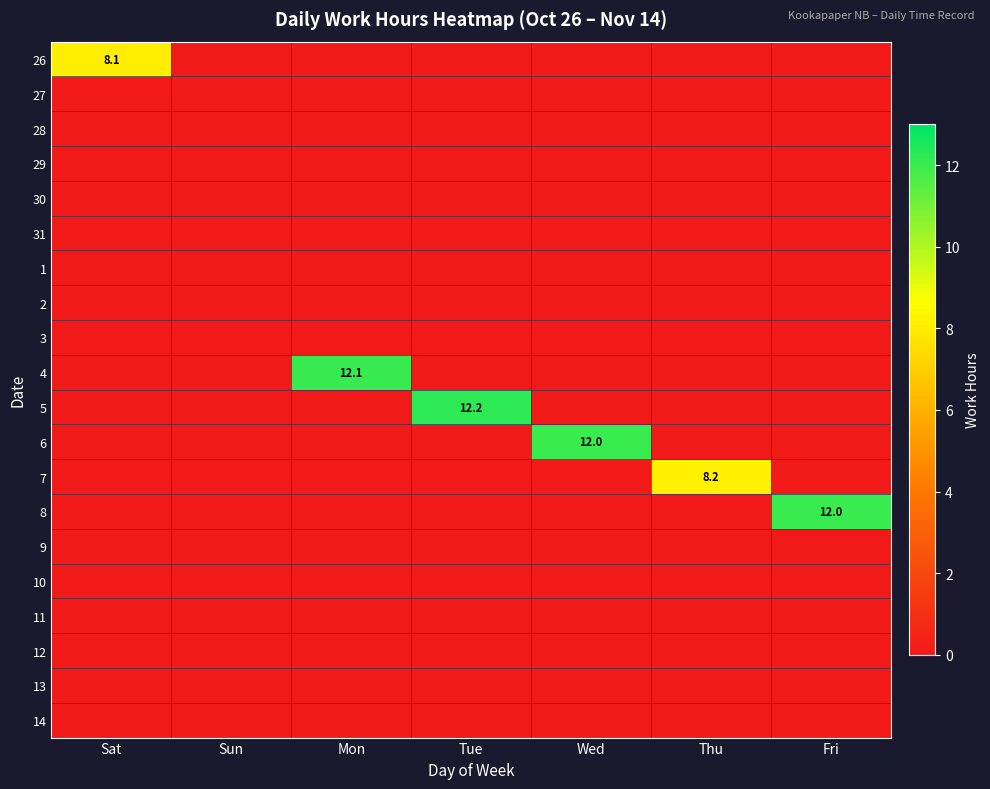

At which category is the sum across all series the highest?

Tue